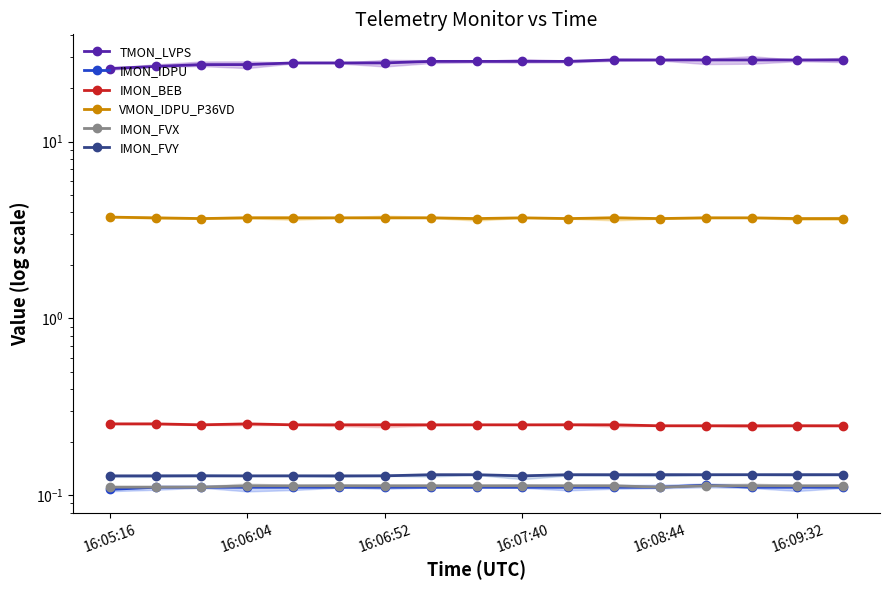

Reading left to right, transcribe all the data shown in this chart.

TMON_LVPS: 25.9	26.6	27.2	27.2	27.8	27.8	27.8	28.4	28.4	28.4	28.4	28.9	28.9	28.9	28.9	28.9	28.9
IMON_IDPU: 0.1	0.1	0.1	0.1	0.1	0.1	0.1	0.1	0.1	0.1	0.1	0.1	0.1	0.1	0.1	0.1	0.1
IMON_BEB: 0.3	0.3	0.3	0.3	0.3	0.3	0.3	0.3	0.3	0.3	0.3	0.3	0.2	0.2	0.2	0.2	0.2
VMON_IDPU_P36VD: 3.7	3.7	3.7	3.7	3.7	3.7	3.7	3.7	3.7	3.7	3.7	3.7	3.7	3.7	3.7	3.7	3.7
IMON_FVX: 0.1	0.1	0.1	0.1	0.1	0.1	0.1	0.1	0.1	0.1	0.1	0.1	0.1	0.1	0.1	0.1	0.1
IMON_FVY: 0.1	0.1	0.1	0.1	0.1	0.1	0.1	0.1	0.1	0.1	0.1	0.1	0.1	0.1	0.1	0.1	0.1